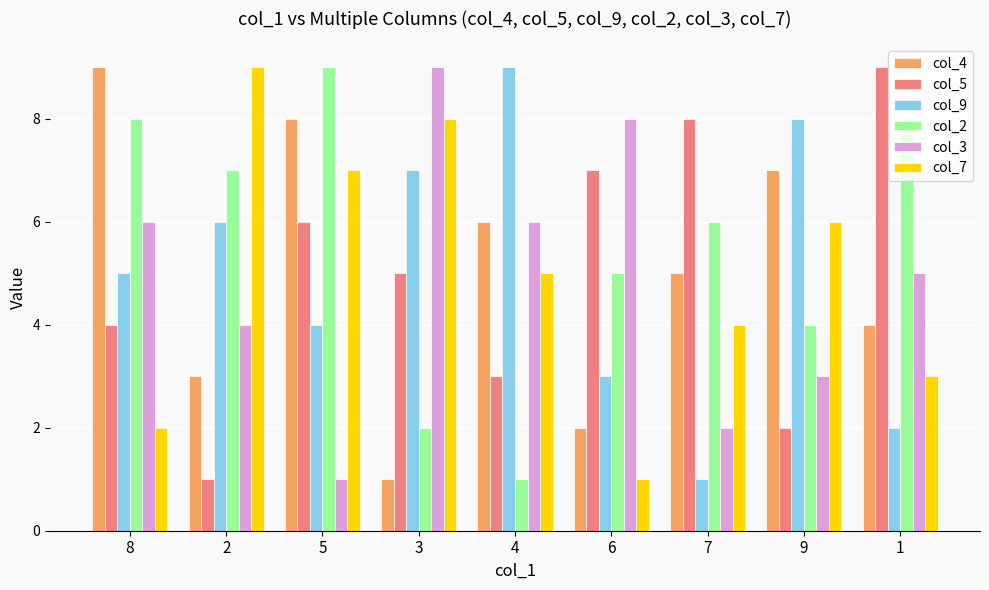

Count the number of data series in this chart.

6